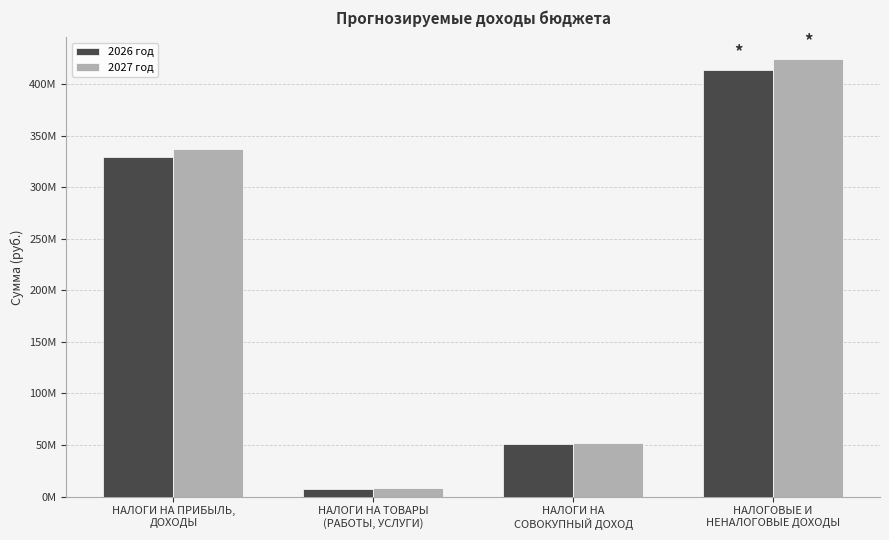

Which series has the widest spread of values?

2027 год